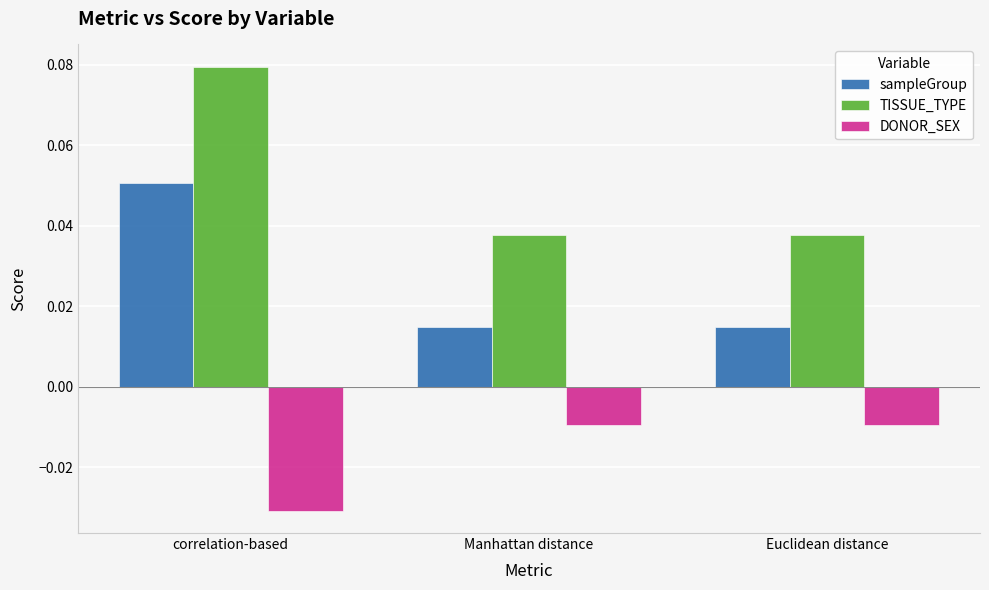

Which series has the largest range (max minus min)?

TISSUE_TYPE